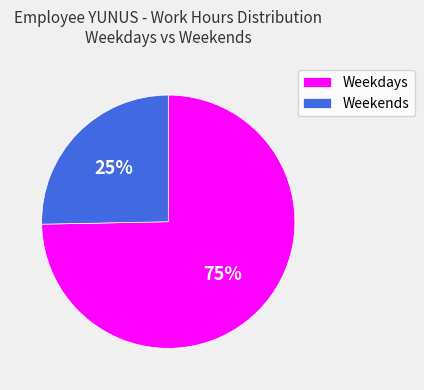

Approximately how many times larger is the value at Weekdays compared to Weekends?

3.0